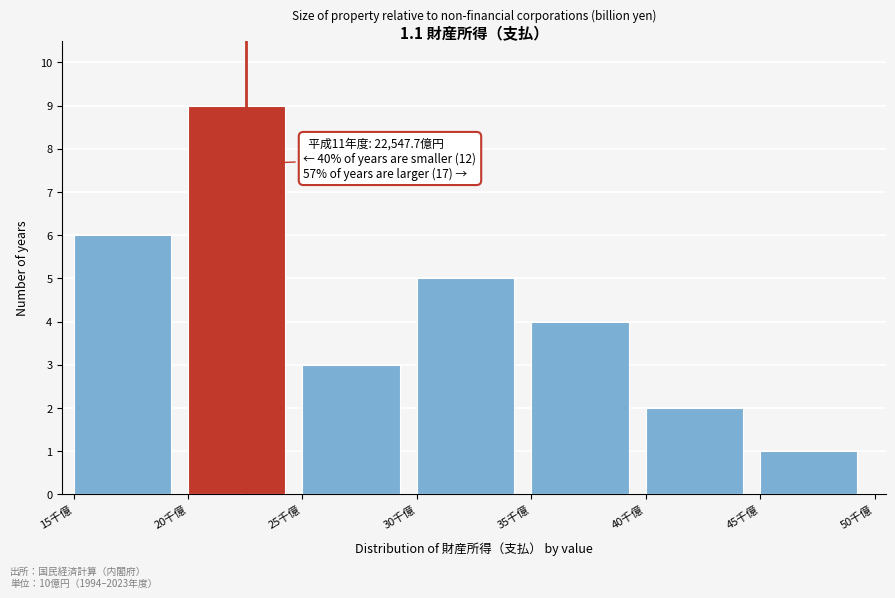

Reading left to right, list all the values displayed in this chart.

15千億=6	20千億=9	25千億=3	30千億=5	35千億=4	40千億=2	45千億=1